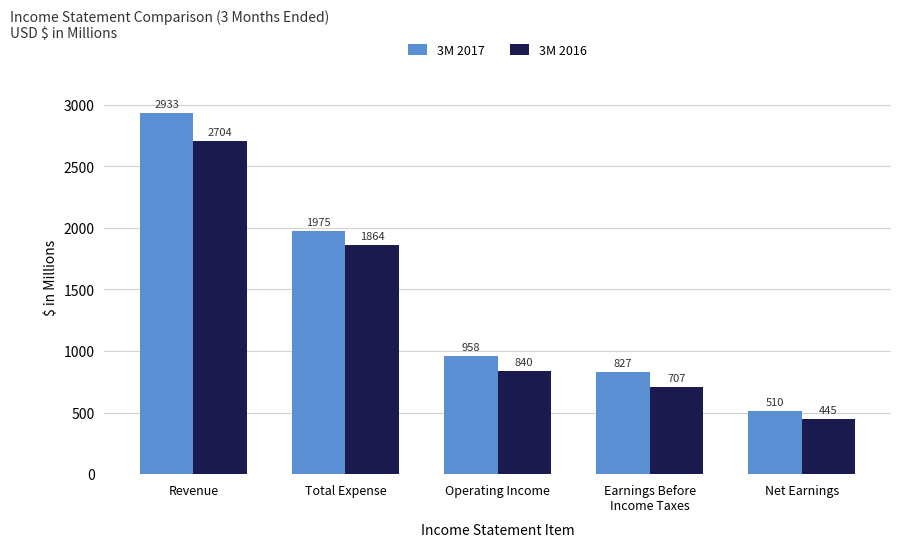

What is the minimum value shown in the chart?

445